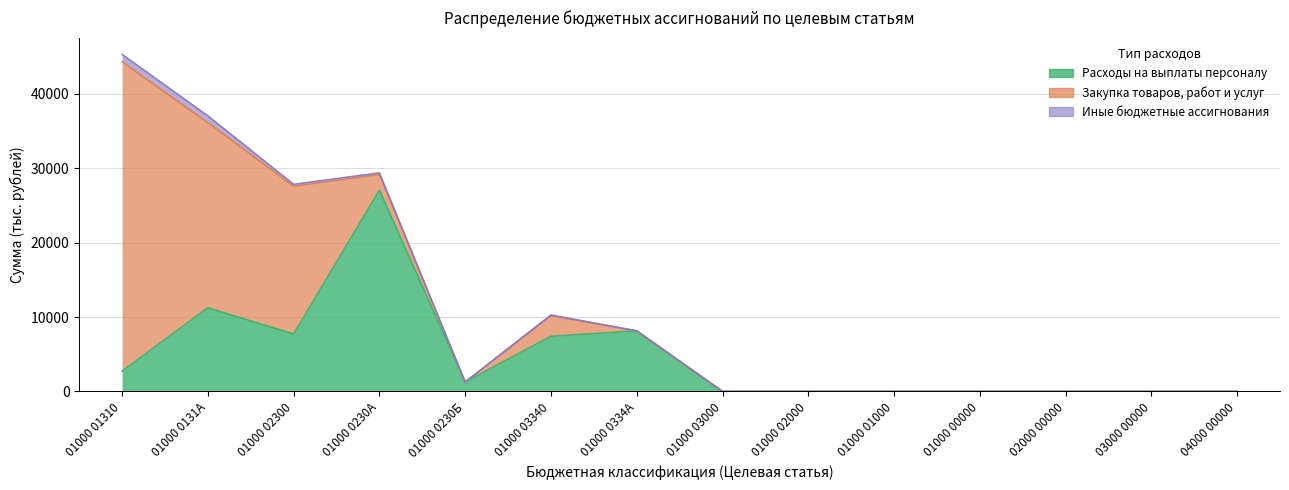

How many data points in Расходы на выплаты персоналу are above 1264?

7